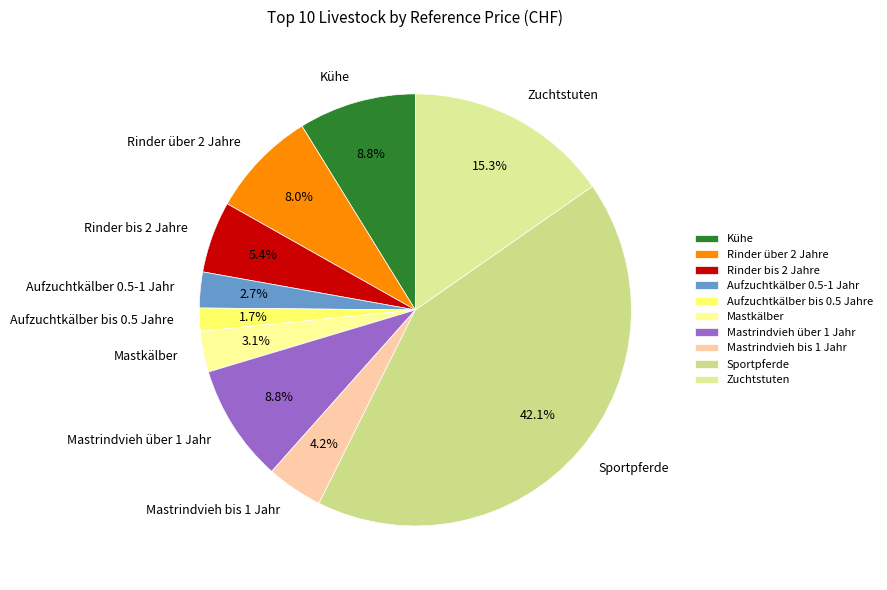

Approximately how many times larger is the value at Rinder über 2 Jahre compared to Mastkälber?

2.6